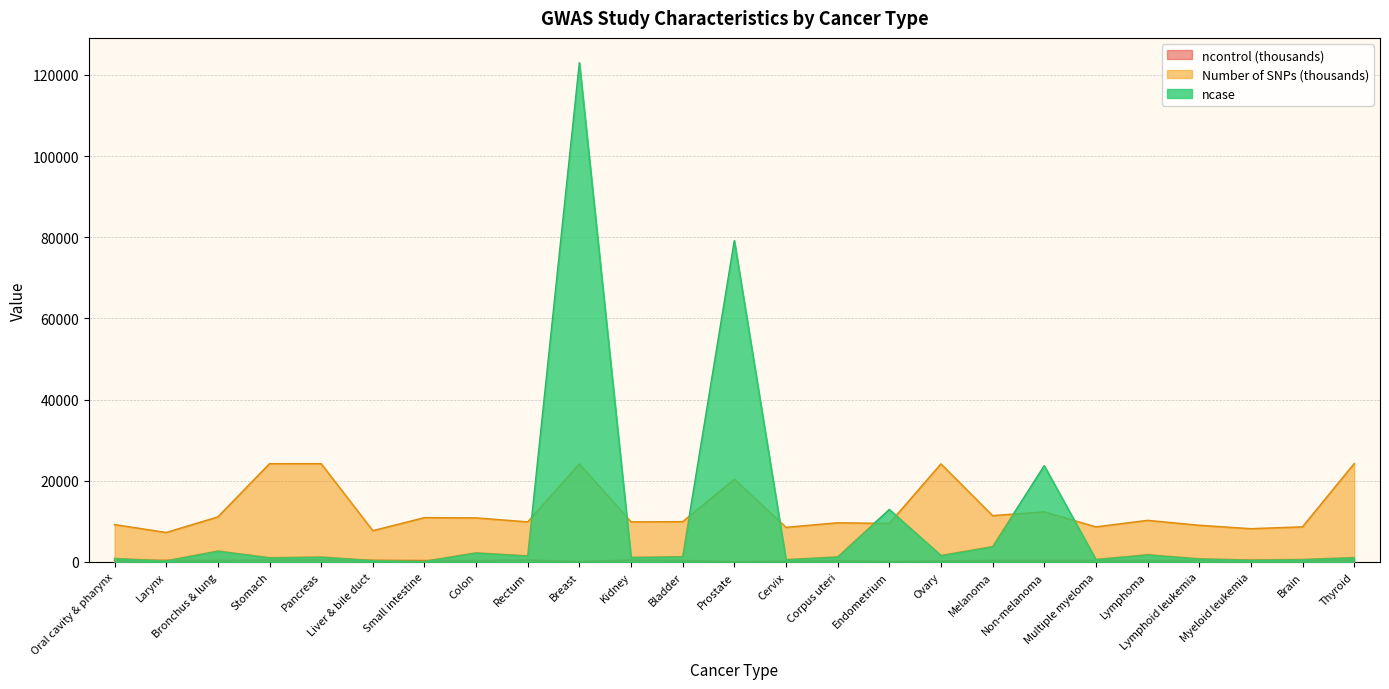

What is the greatest value displayed?

122977.0